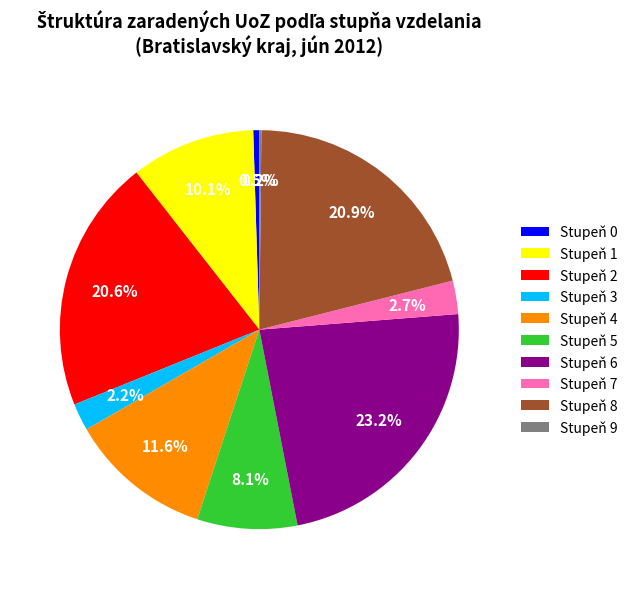

Which has a higher value, Stupeň 8 or Stupeň 3?

Stupeň 8